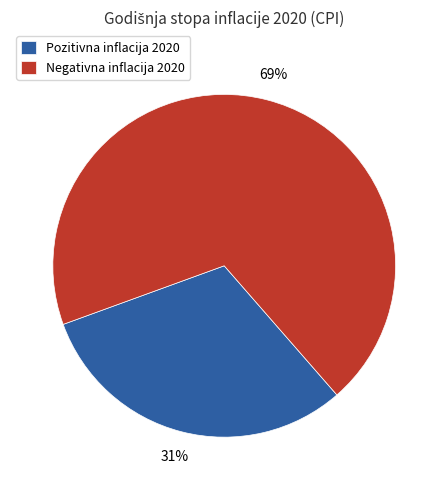

To the nearest percent, what is the difference between the largest and smallest slice percentages?

38%